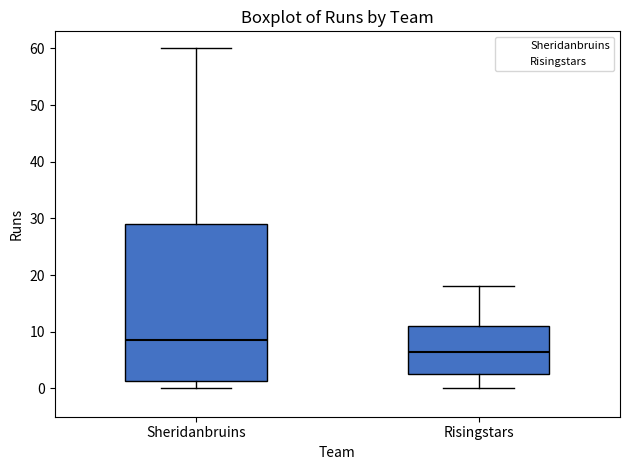

Reading left to right, read every box against the y-axis: the position of its median line, the range the box covers, and the ends of its whiskers. The values are not printed on the chart, so give them approximately, as read against the axis.

Sheridanbruins: median 9, box 1 to 29, whiskers 0 to 60
Risingstars: median 7, box 3 to 11, whiskers 0 to 18